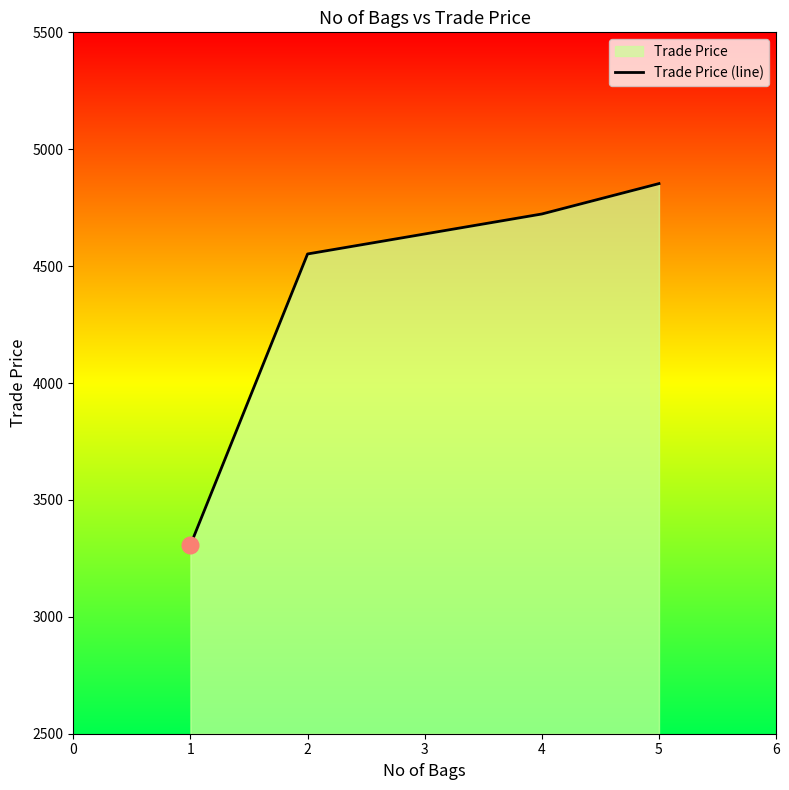

How many distinct data groups are displayed?

1